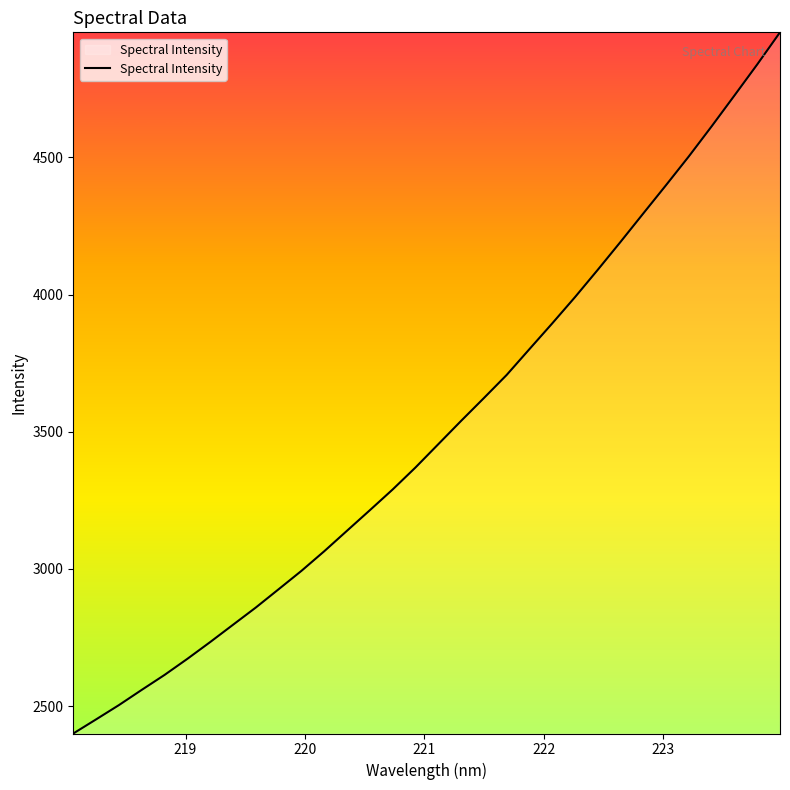

What is the minimum value shown in the chart?

2400.2